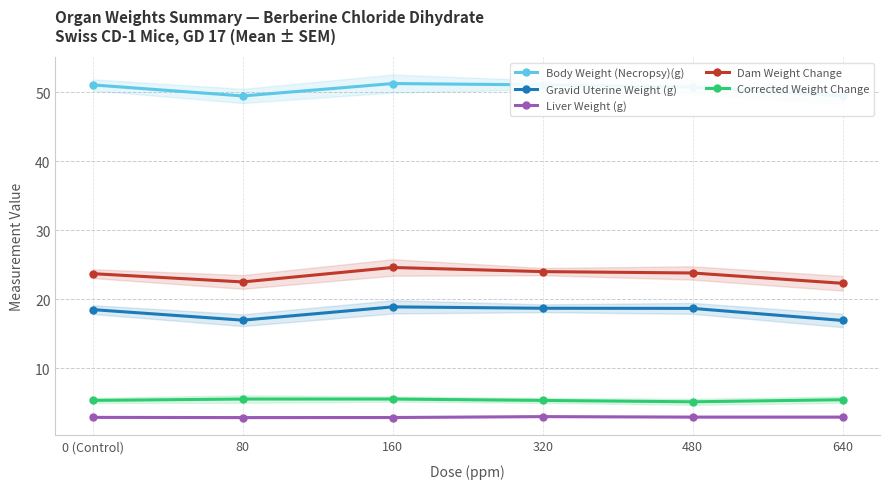

Where is the first local maximum for Body Weight (Necropsy)(g)?

160